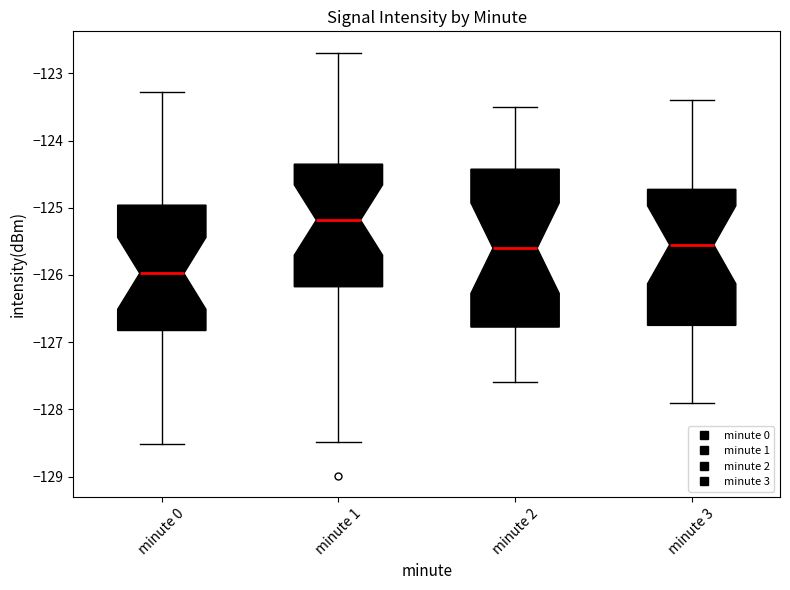

Reading left to right, transcribe this box plot: for each box, give where its median line is, the range the box spans, and where its two whiskers end, as read against the y-axis. The values are not printed on the chart, so give them approximately, as read against the axis.

minute 0: median -126.0, box -126.8 to -125.0, whiskers -128.5 to -123.3
minute 1: median -125.2, box -126.2 to -124.3, whiskers -128.5 to -122.7
minute 2: median -125.6, box -126.8 to -124.4, whiskers -127.6 to -123.5
minute 3: median -125.5, box -126.7 to -124.7, whiskers -127.9 to -123.4